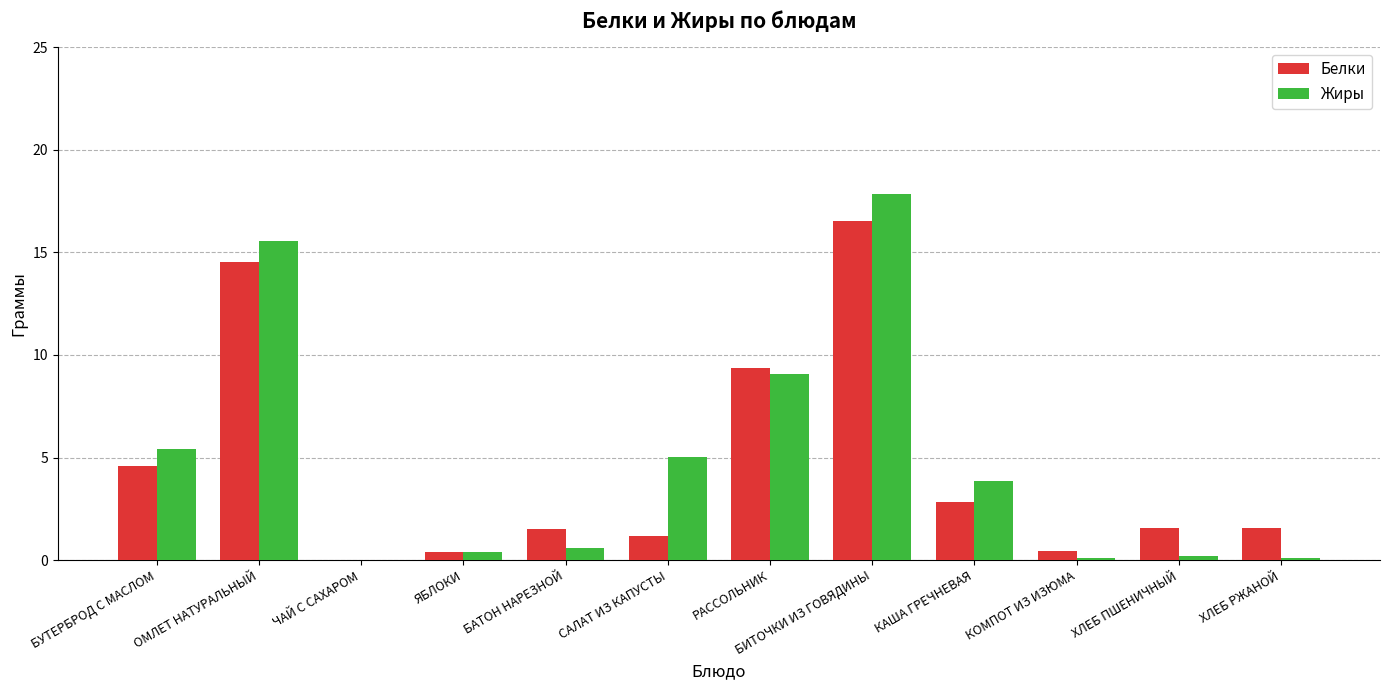

Which series changed the most between ОМЛЕТ НАТУРАЛЬНЫЙ and ЯБЛОКИ?

Жиры